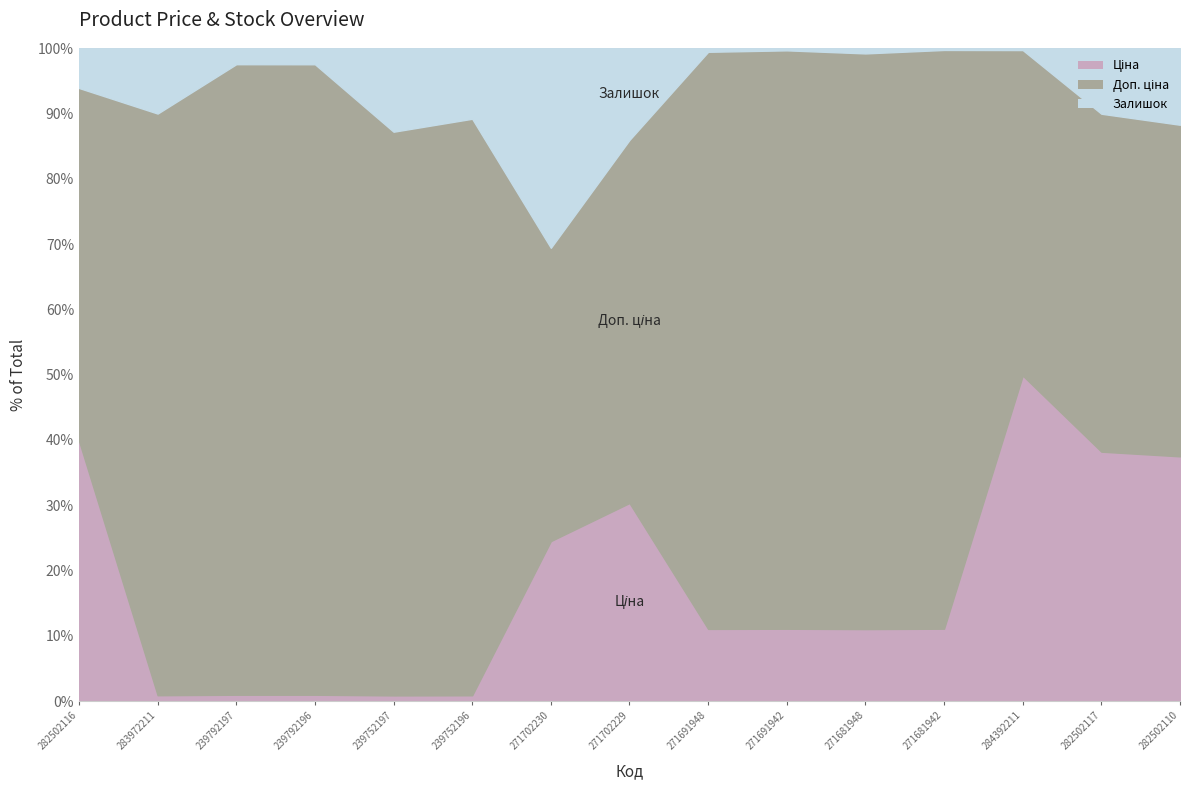

What is the average value of the Доп. ціна series?

4285.1